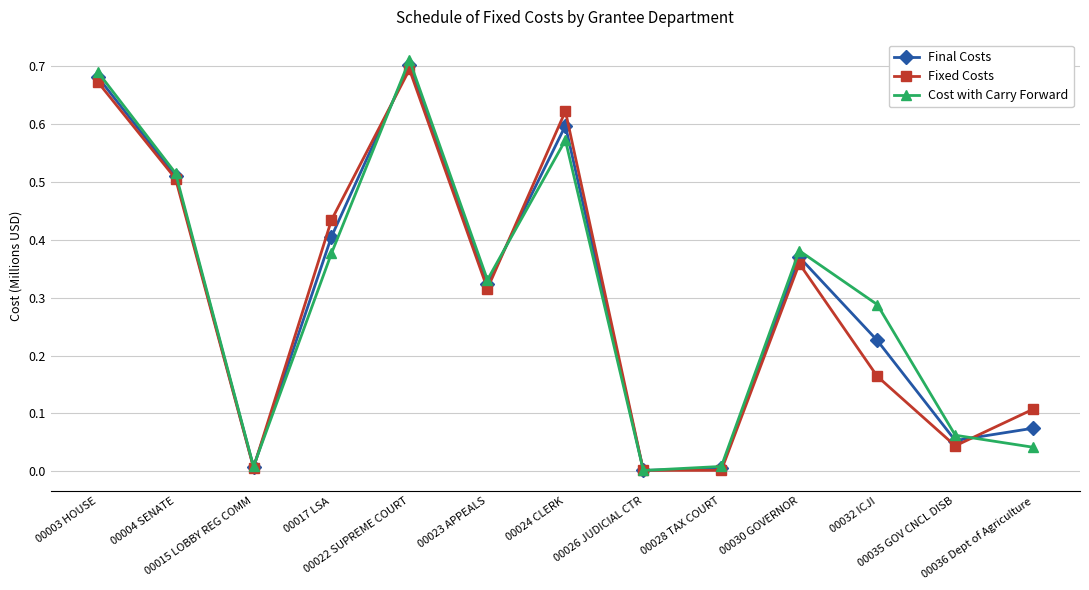

Which series has the largest range (max minus min)?

Cost with Carry Forward